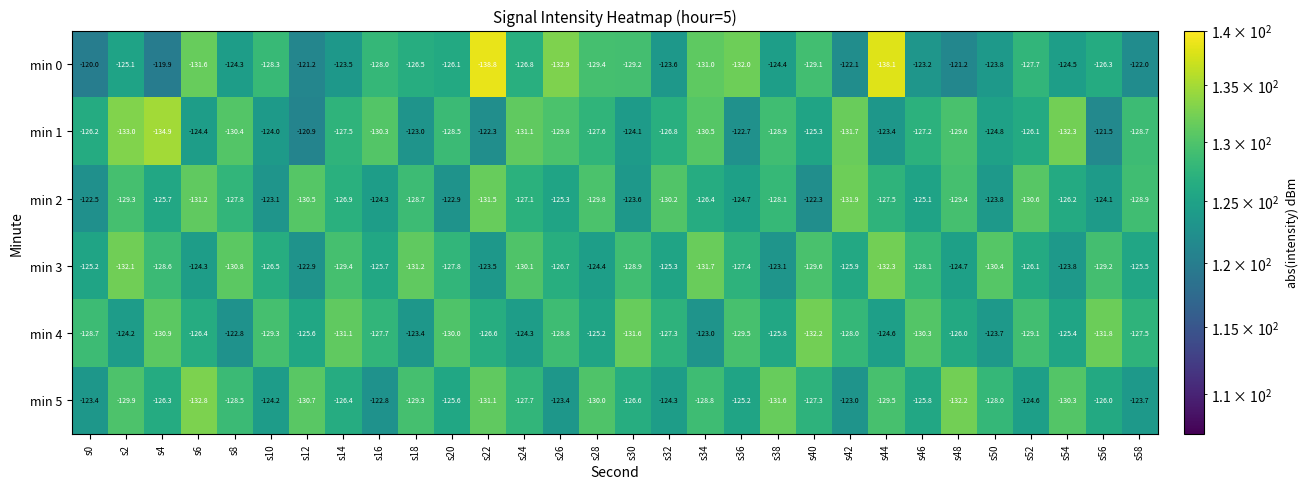

At s44, list the series in order from largest to smallest.

min 1, min 4, min 2, min 5, min 3, min 0